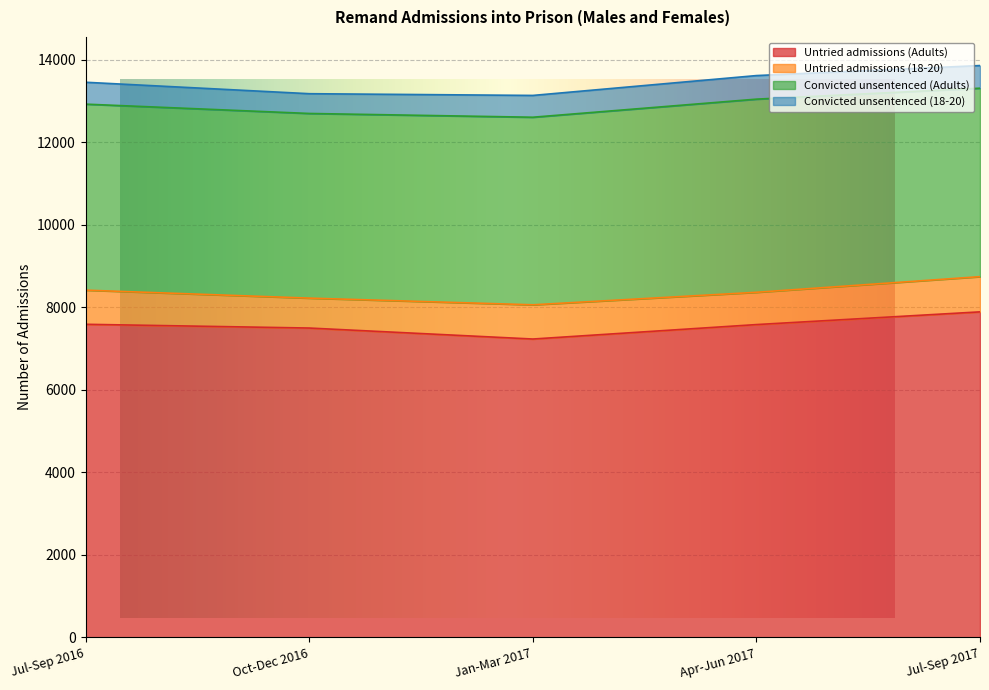

Rank the series at Jul-Sep 2016 from highest to lowest value.

Untried admissions (Adults), Convicted unsentenced (Adults), Untried admissions (18-20), Convicted unsentenced (18-20)